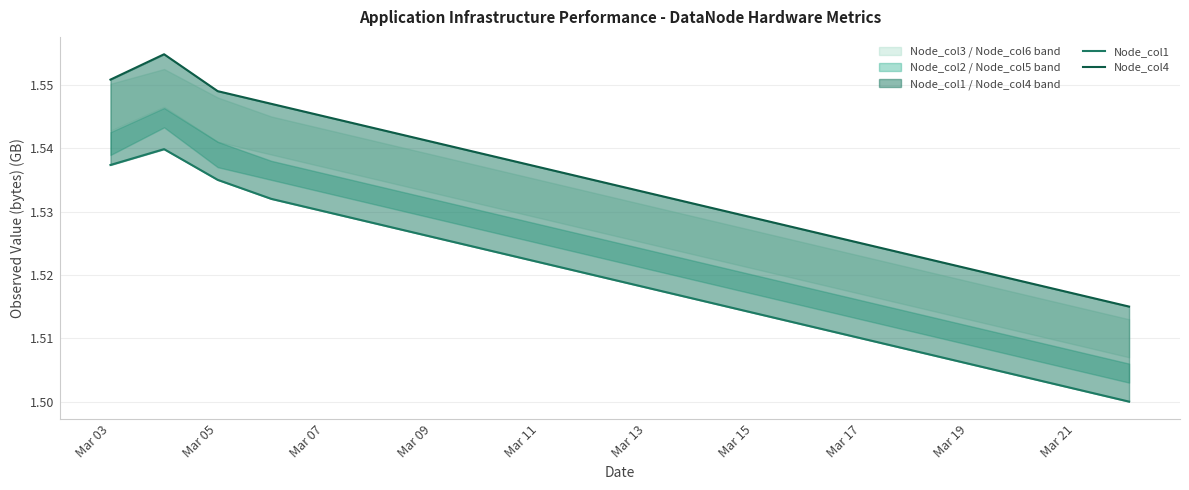

What position from the right is Mar 17?

13